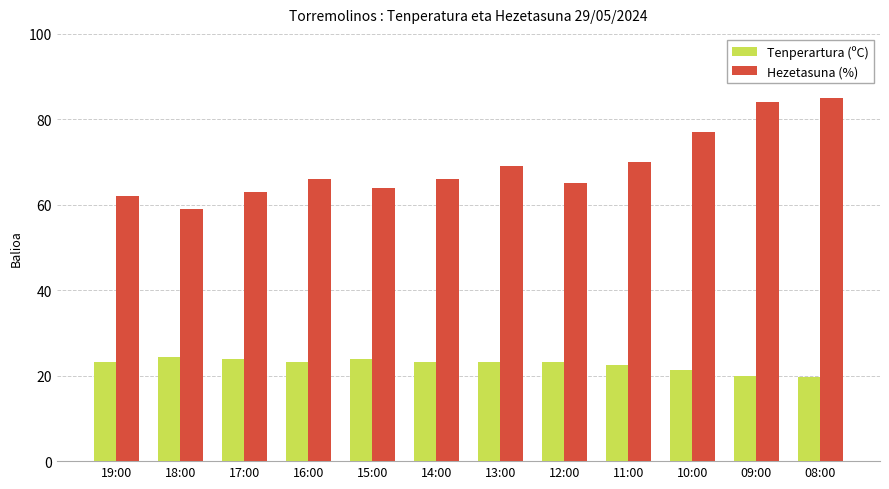

At how many categories does at least one series exceed 25?

12